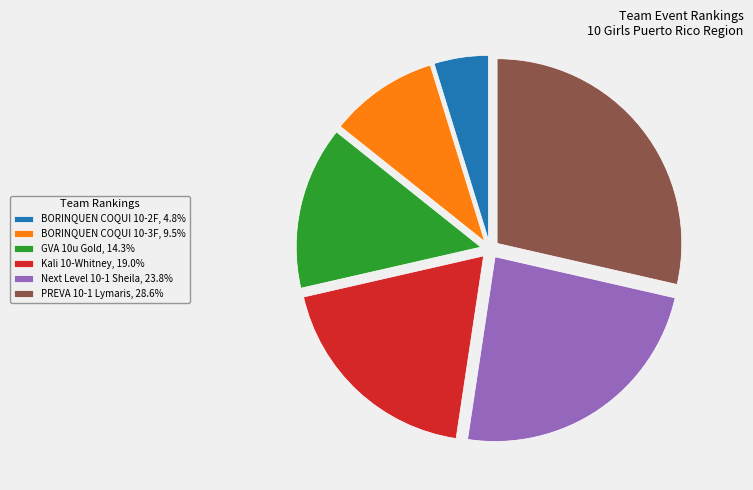

Do PREVA 10-1 Lymaris, 28.6% and Next Level 10-1 Sheila, 23.8% together represent more than half of the pie?

Yes